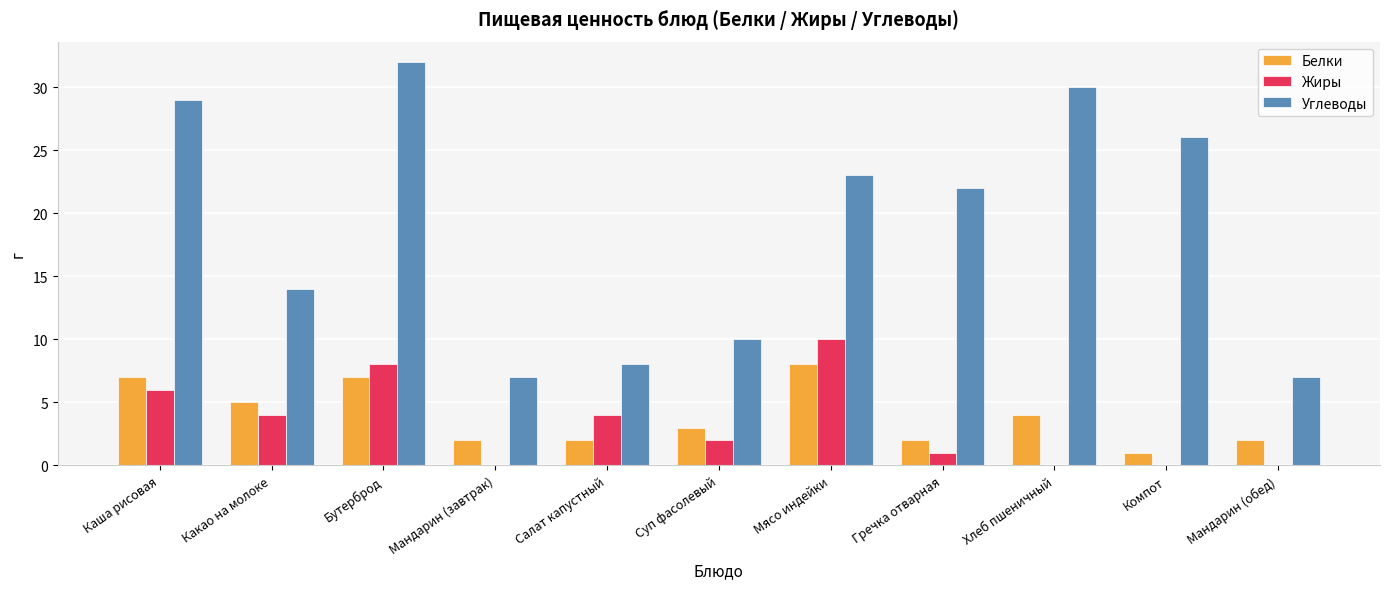

Count the Белки values in the range 2 to 7.

9